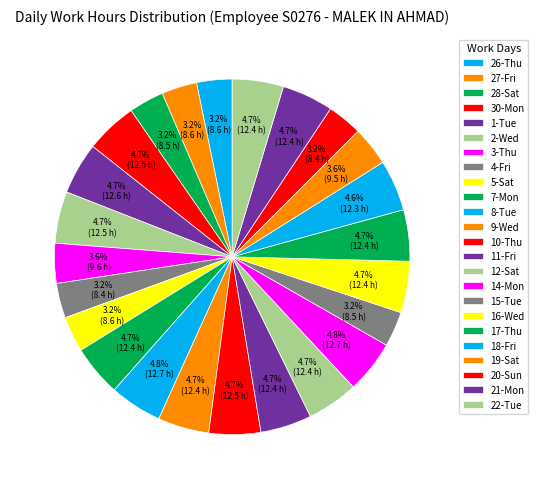

Do 15-Tue and 4-Fri together represent more than half of the pie?

No